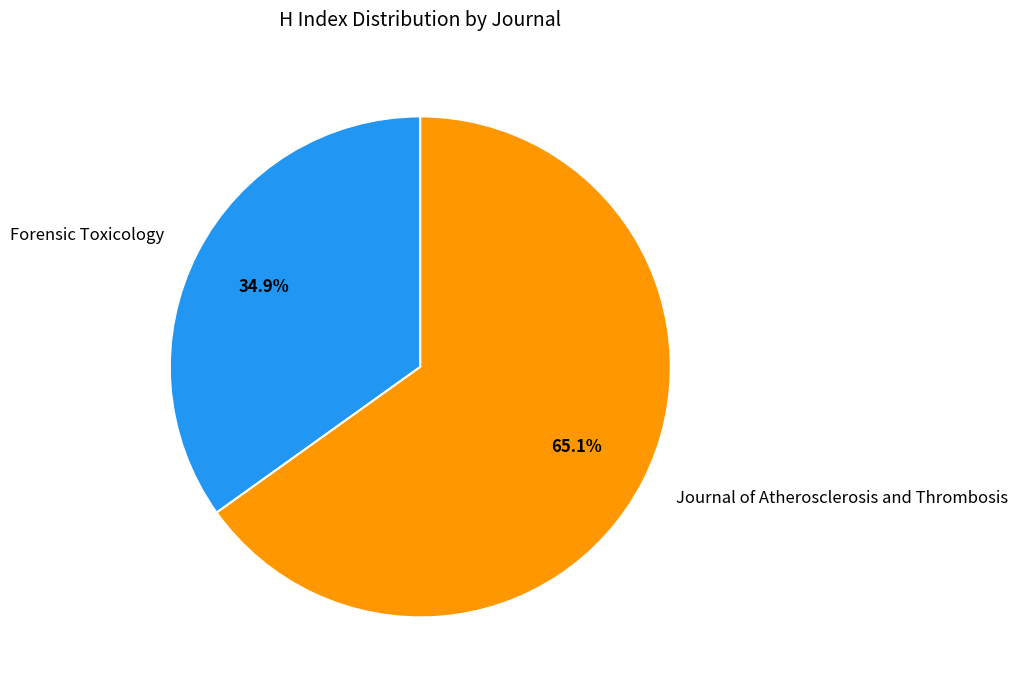

Is it true that Forensic Toxicology is 35% of the pie?

True